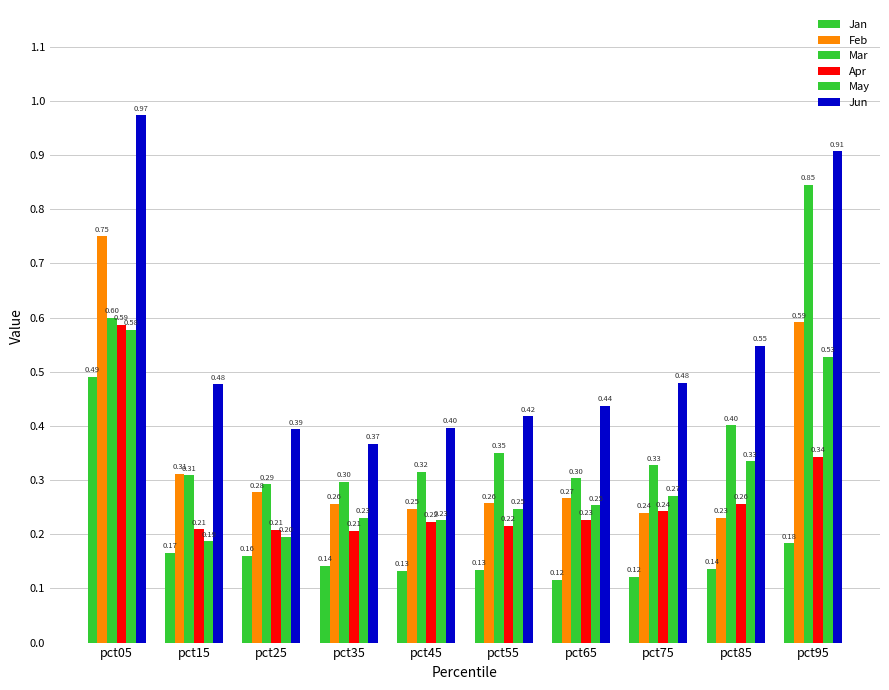

Which has a higher value, pct25 or pct15?

pct15